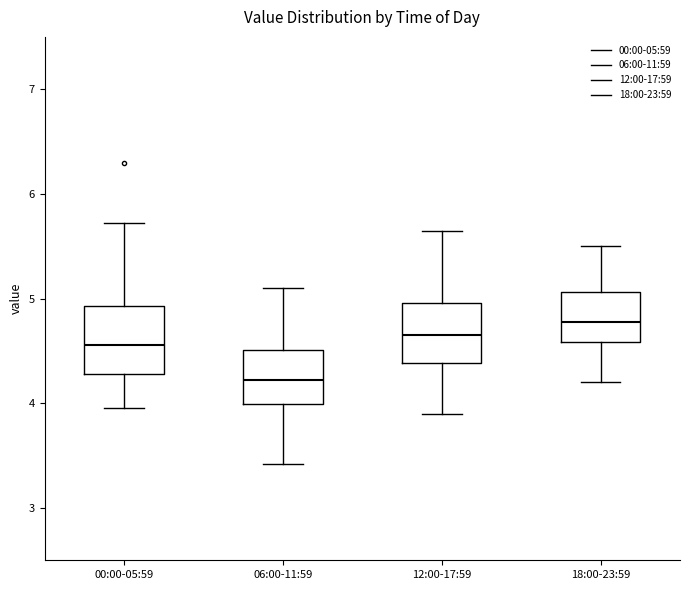

Reading left to right, transcribe this box plot: for each box, give where its median line is, the range the box spans, and where its two whiskers end, as read against the y-axis. The values are not printed on the chart, so give them approximately, as read against the axis.

00:00-05:59: median 4.6, box 4.3 to 4.9, whiskers 4.0 to 5.7
06:00-11:59: median 4.2, box 4.0 to 4.5, whiskers 3.4 to 5.1
12:00-17:59: median 4.7, box 4.4 to 5.0, whiskers 3.9 to 5.7
18:00-23:59: median 4.8, box 4.6 to 5.1, whiskers 4.2 to 5.5